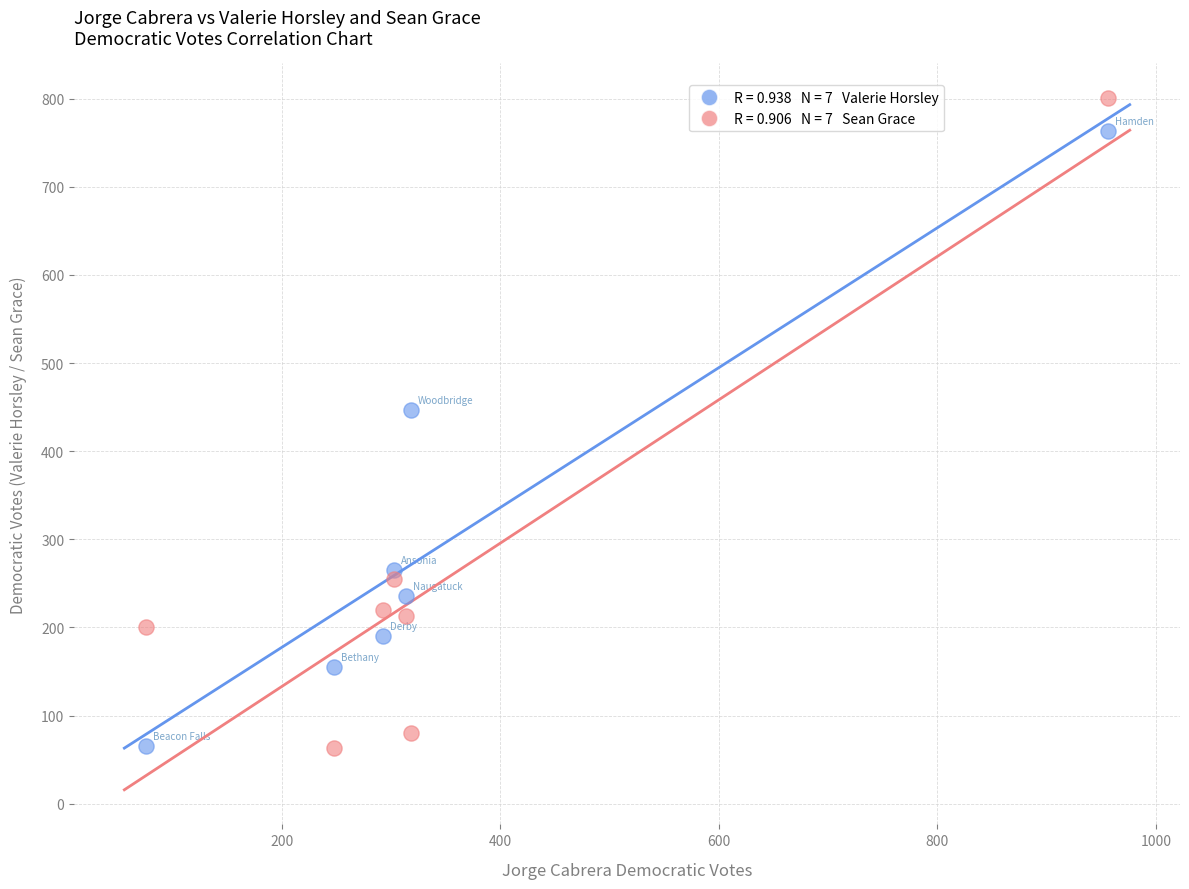

Across all data points, what is the range of X values (max minus min)?

880